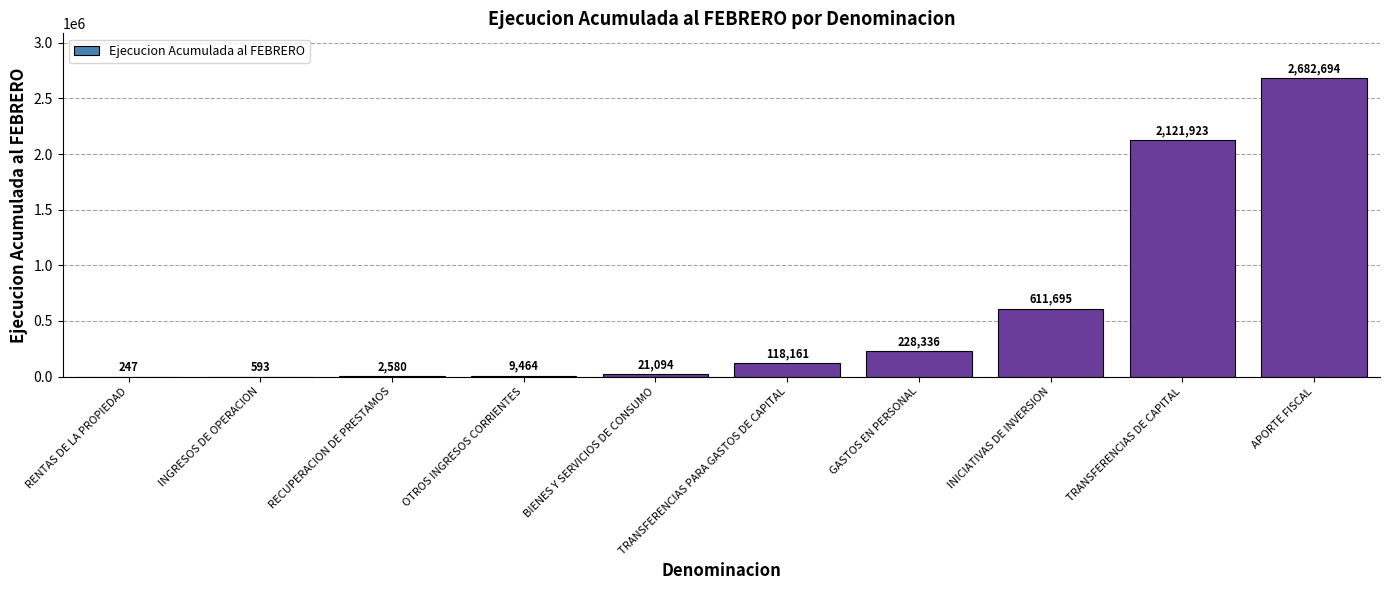

At which category does the chart reach its peak across all series?

APORTE FISCAL